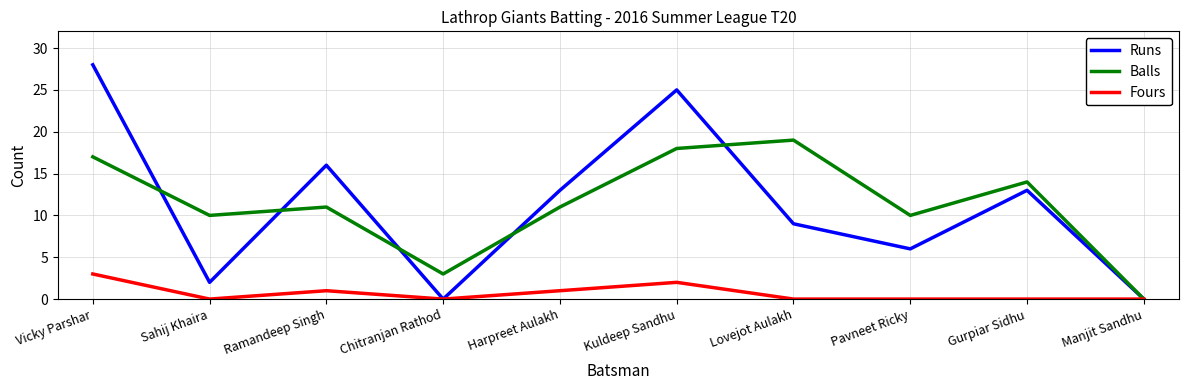

At which category does Balls reach its first local valley?

Sahij Khaira